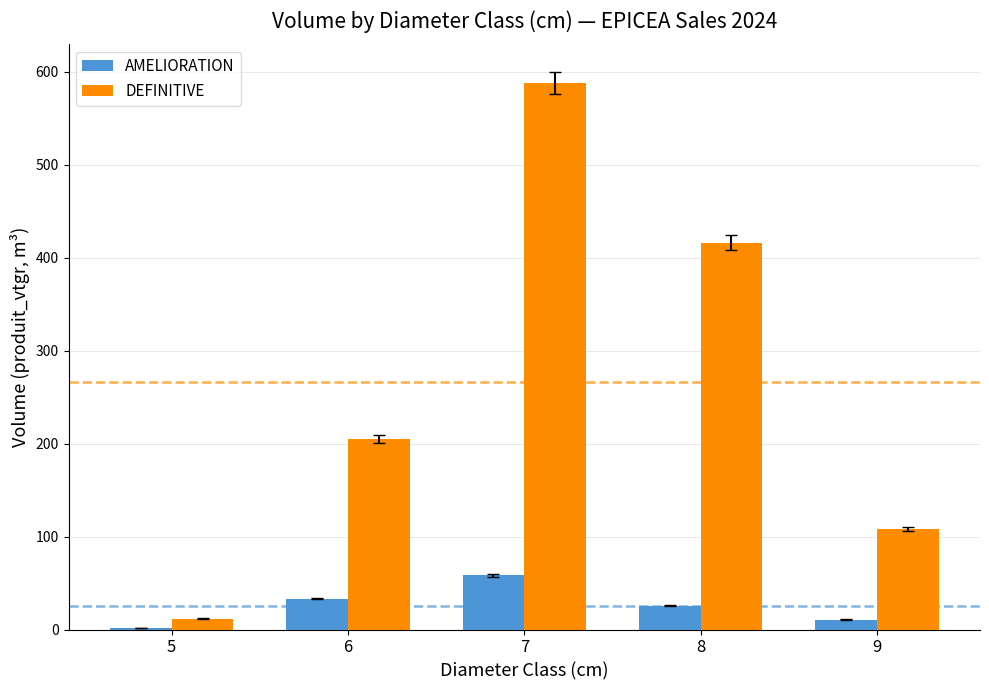

At which label does DEFINITIVE first exceed 204?

6